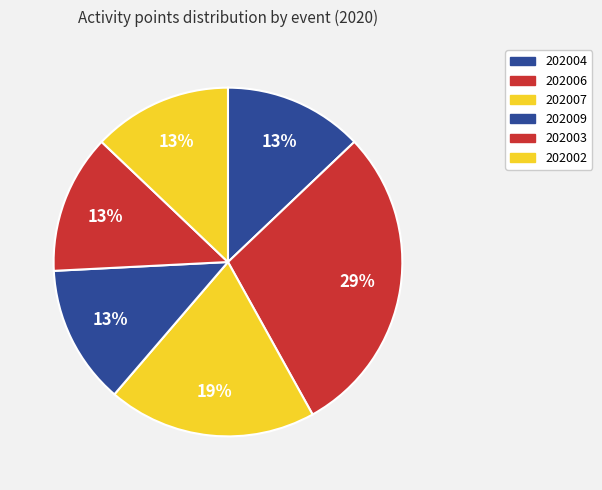

Which category has the smallest portion of the pie?

202004